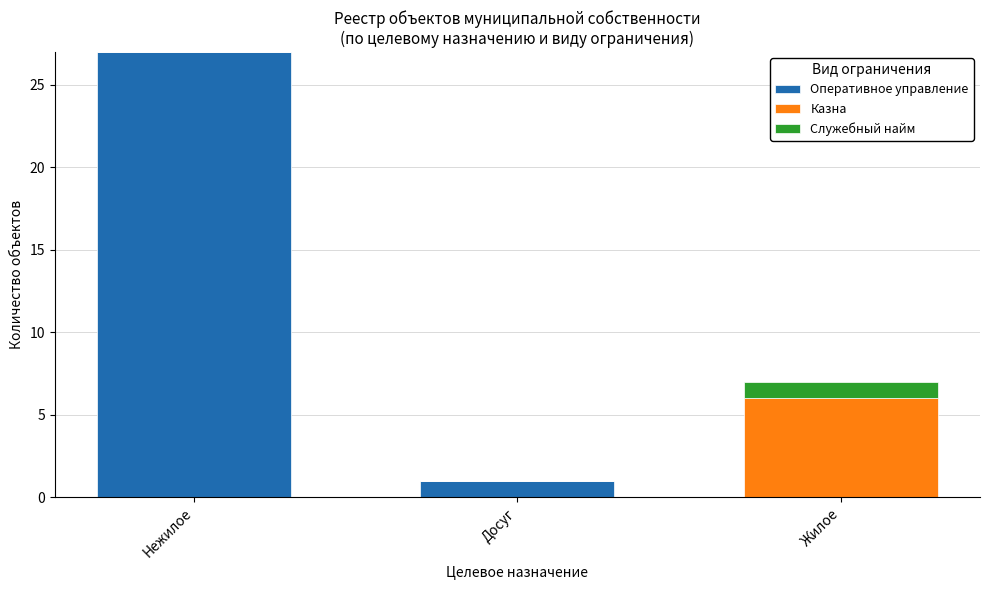

Reading right to left, transcribe the values for Оперативное управление.

Жилое=0	Досуг=1	Нежилое=27